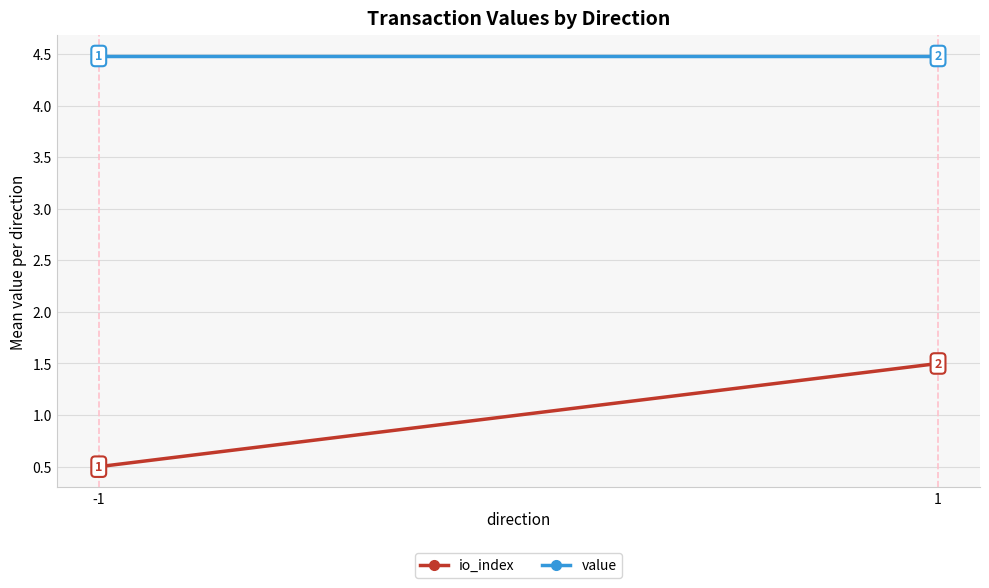

What is the minimum value shown in the chart?

0.5